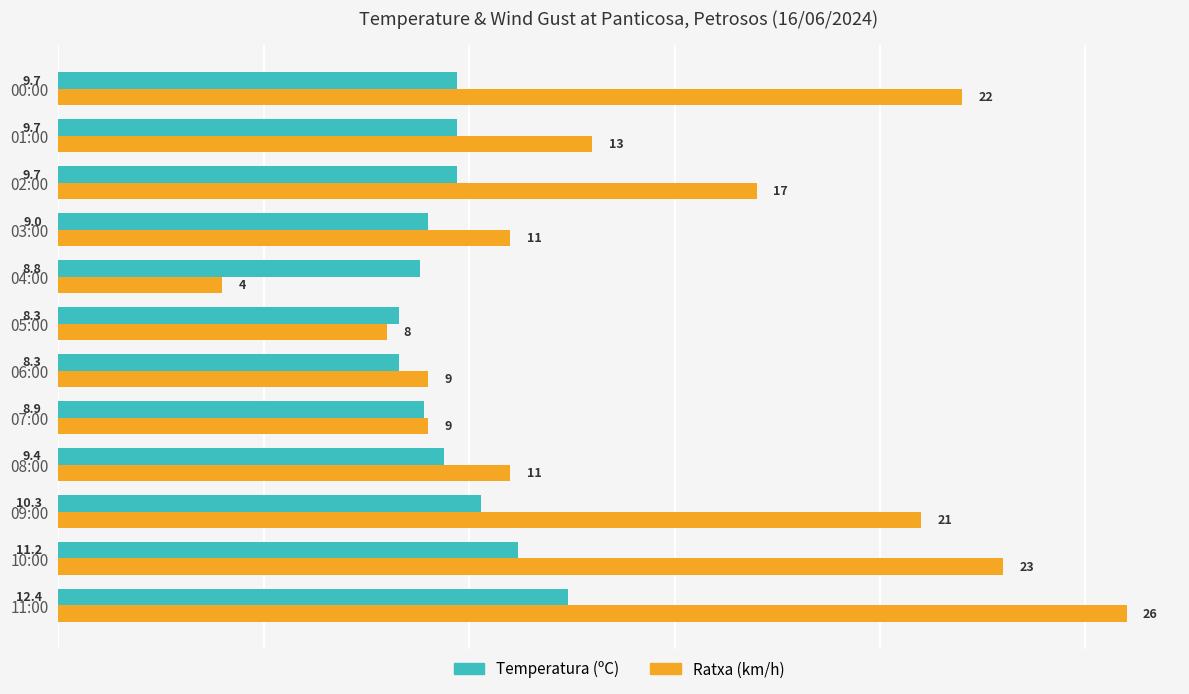

Is it true that Ratxa (km/h) equals 11.7 at 02:00?

False